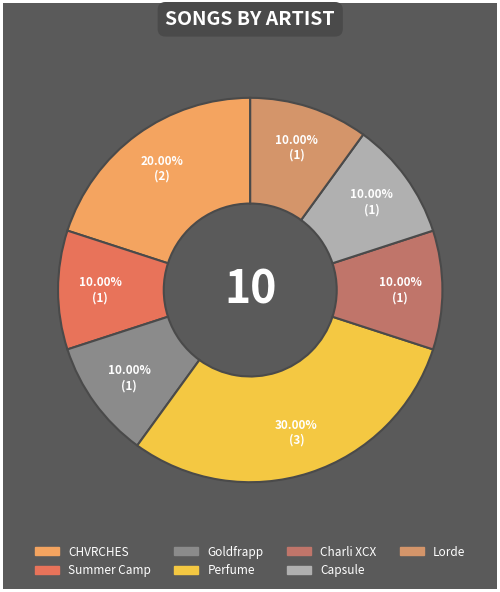

How many segments does this pie chart have?

7